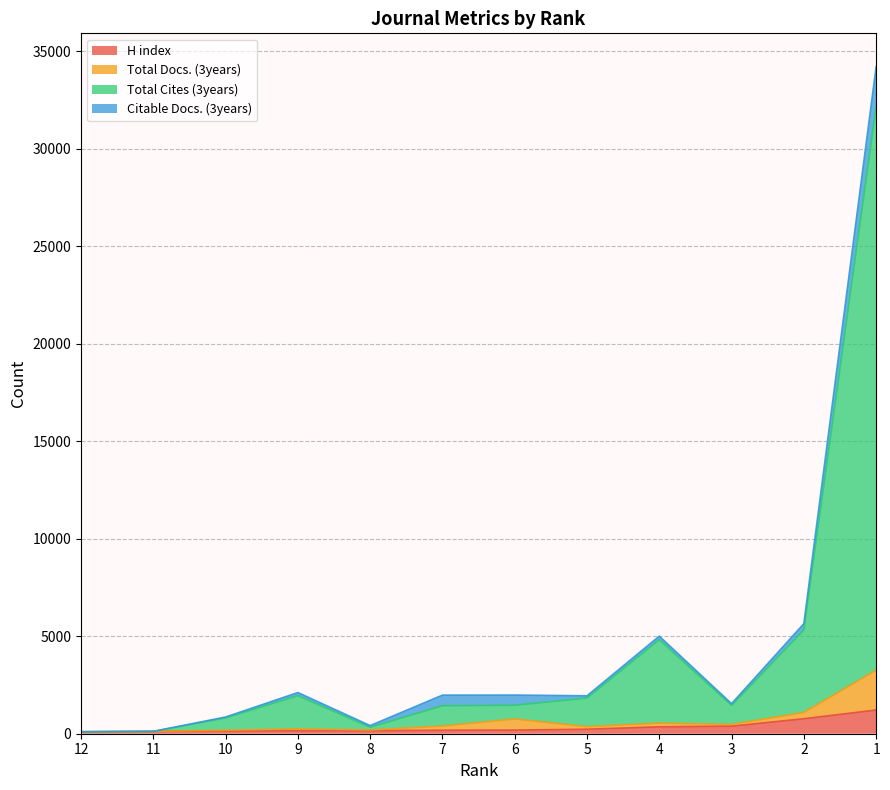

What is the highest value of the H index series?

1216